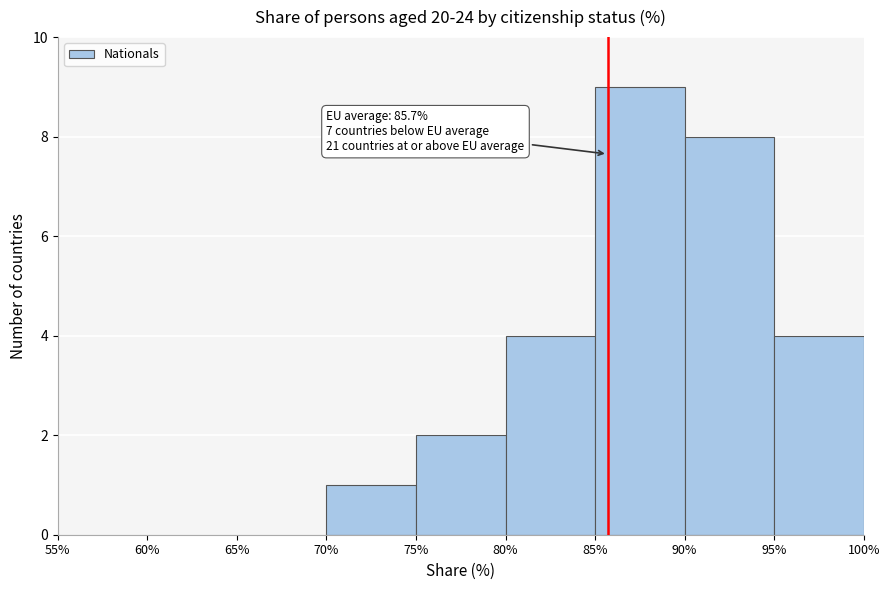

Over which range of the x-axis is the bar tallest?

85% to 90%